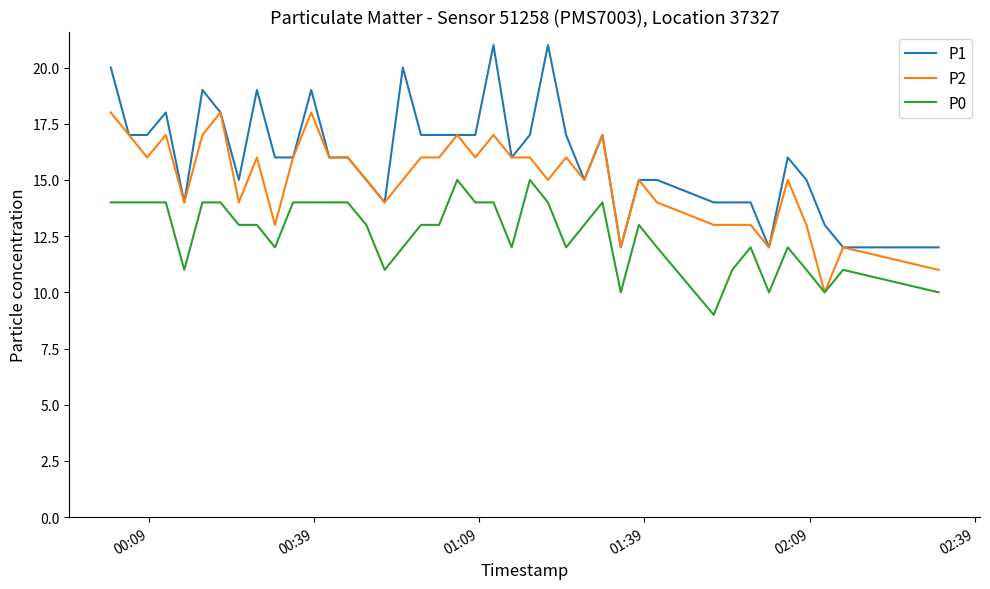

List the series in order of their overall mean, highest first.

P1, P2, P0